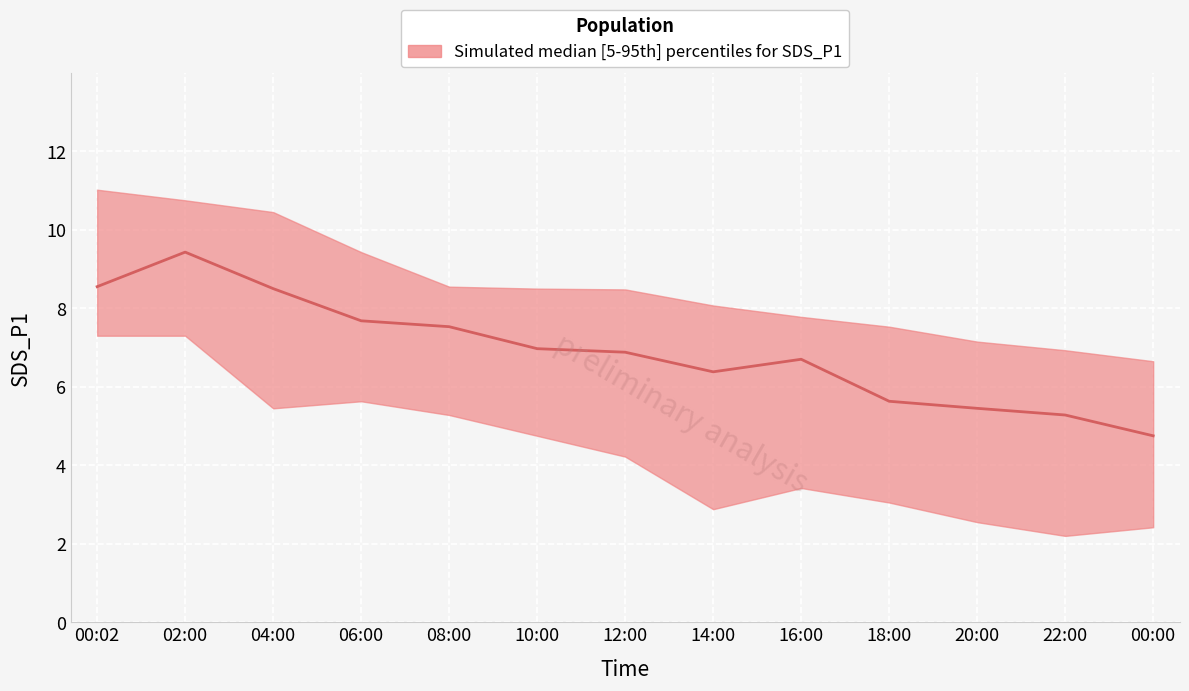

In SDS_P1_median, how many points are lower than both neighbors (excluding endpoints)?

1